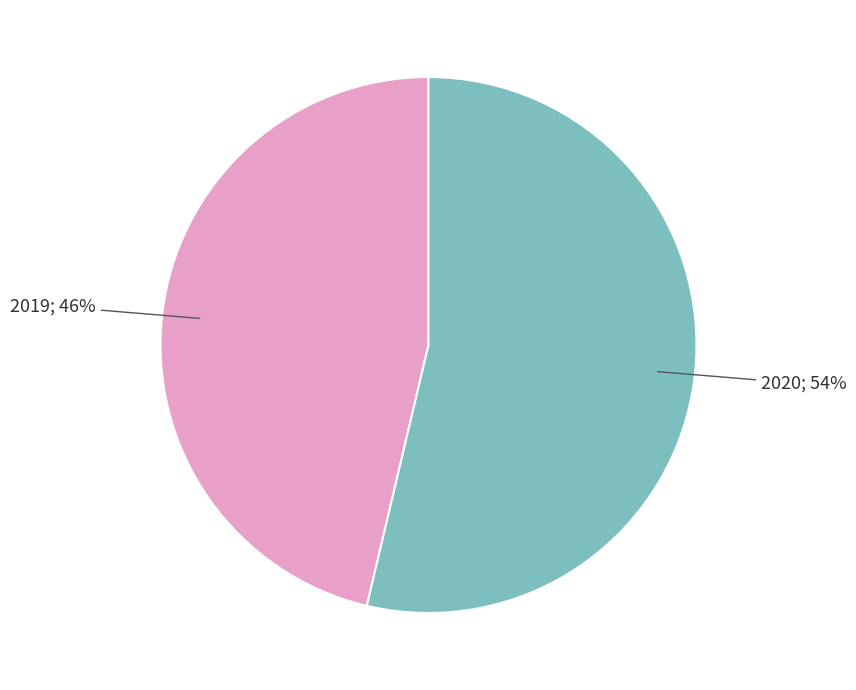

Does any single category account for the majority?

Yes